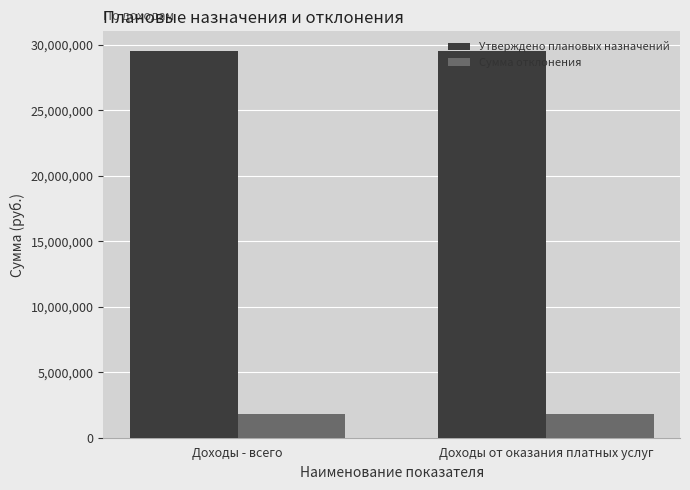

Which series has the largest total across all categories?

Утверждено плановых назначений